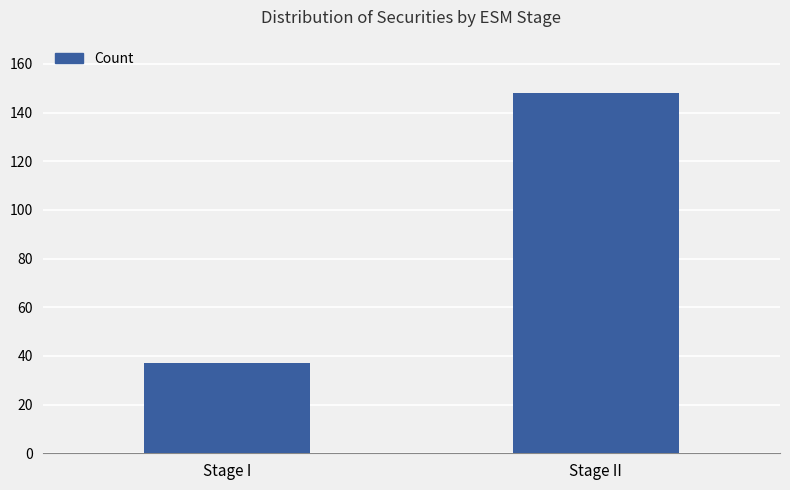

Rank the categories by value from highest to lowest.

Stage II, Stage I